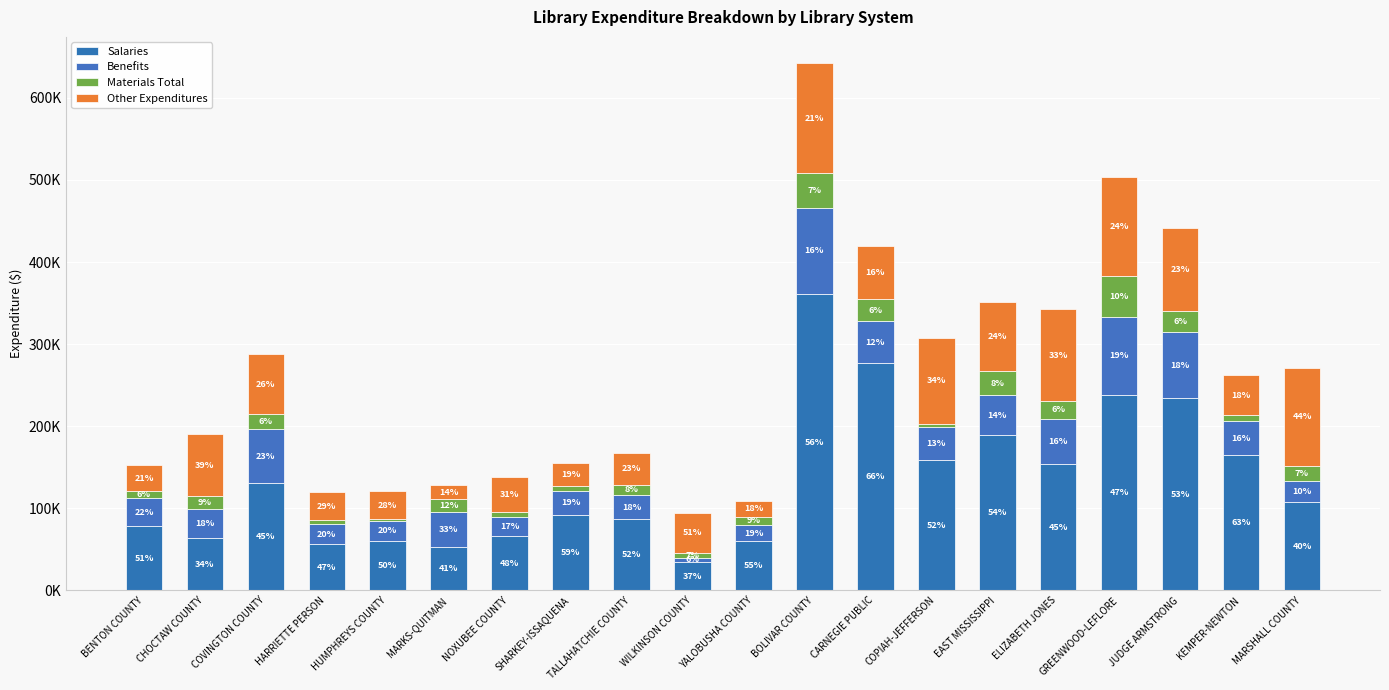

Is it true that Materials Total equals 1743 at HUMPHREYS COUNTY?

False